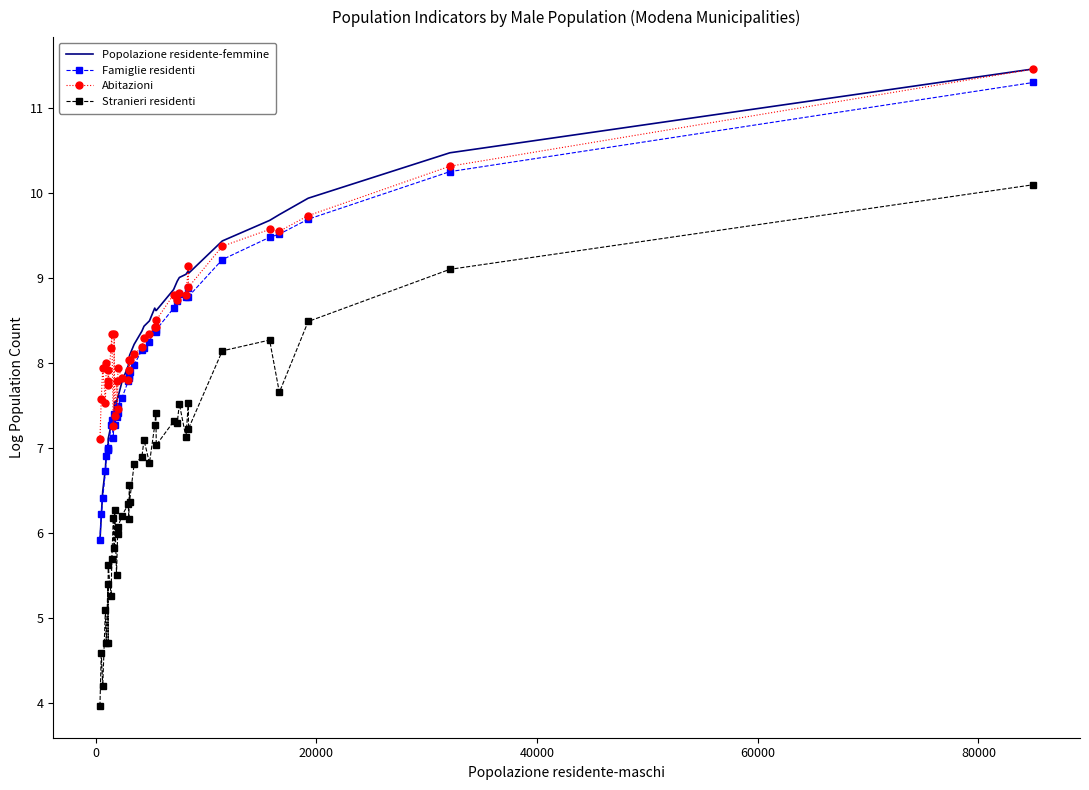

What is the highest value of the Abitazioni series?

11.5